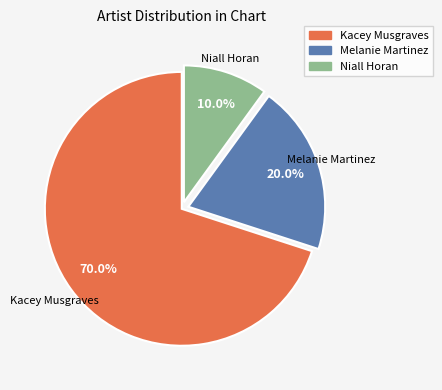

The Niall Horan slice represents 1% of the pie. True or false?

False